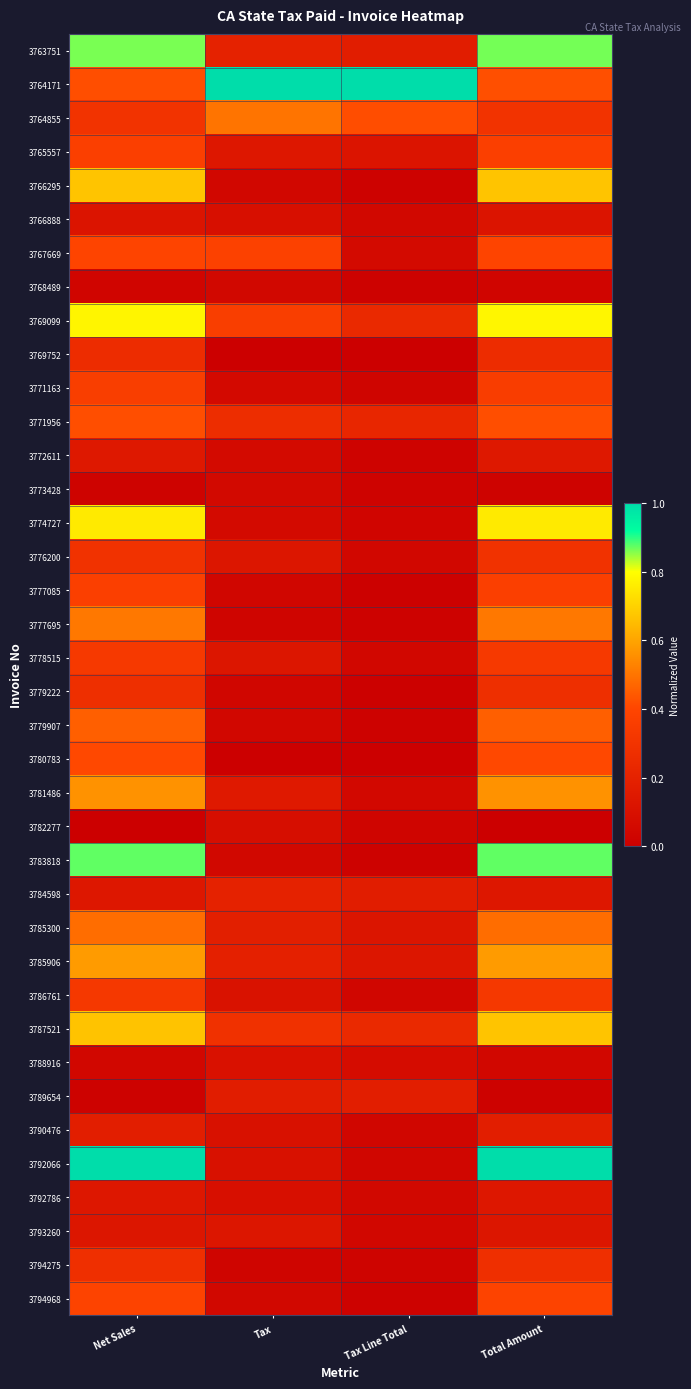

How many data points does each series have?

4